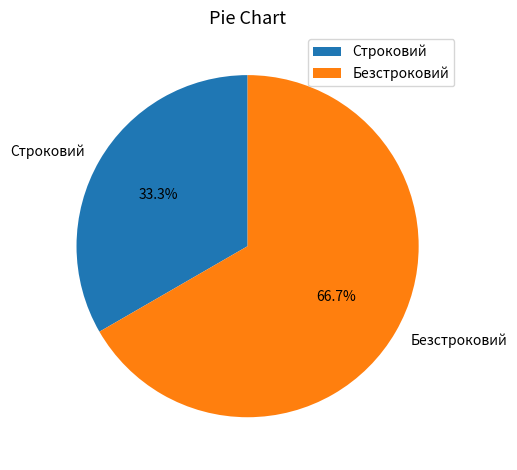

What is the ratio of the value at Строковий to the value at Безстроковий?

0.5